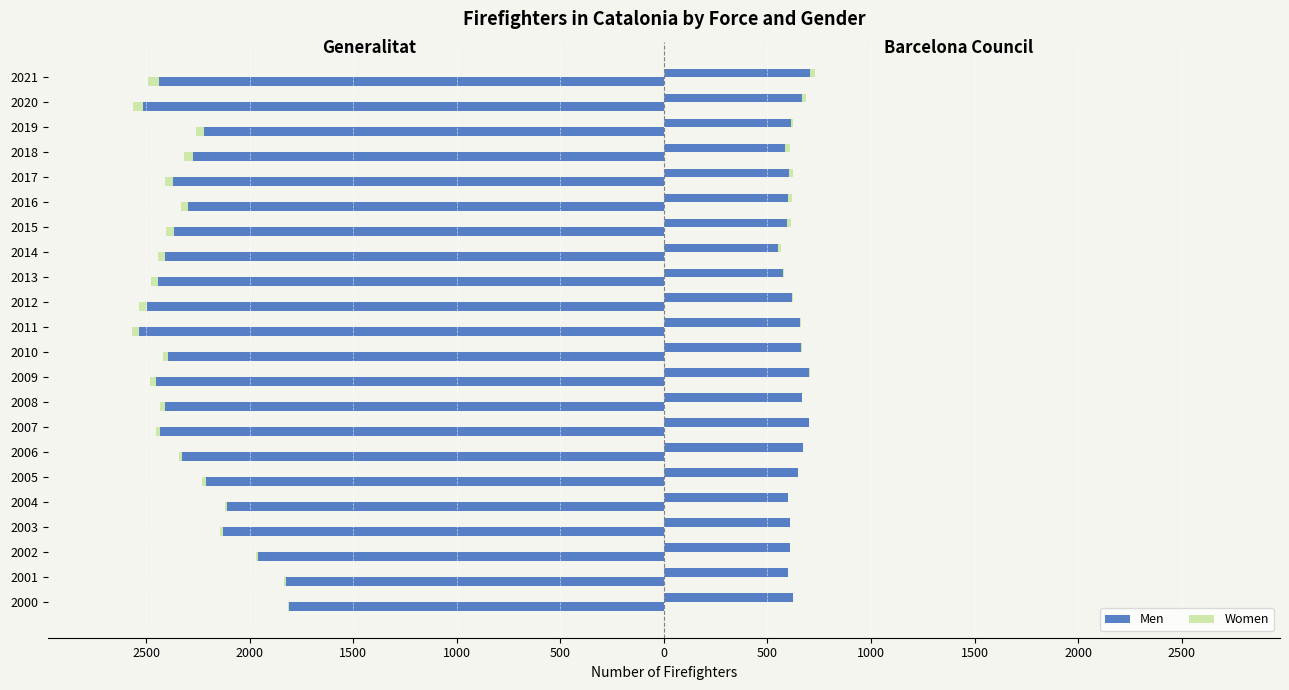

Which series has the largest range (max minus min)?

Generalitat Men